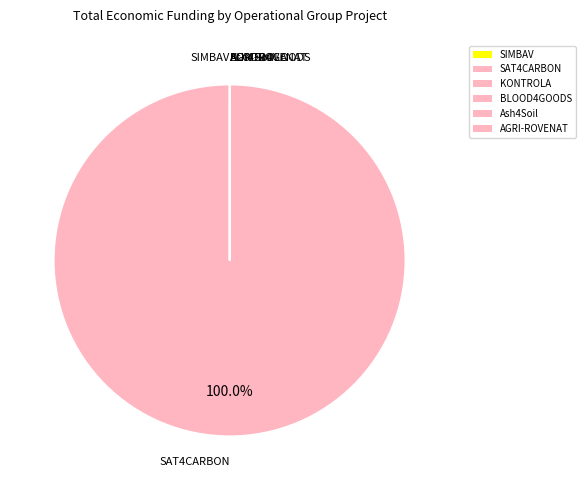

Count the number of slices in the pie.

6